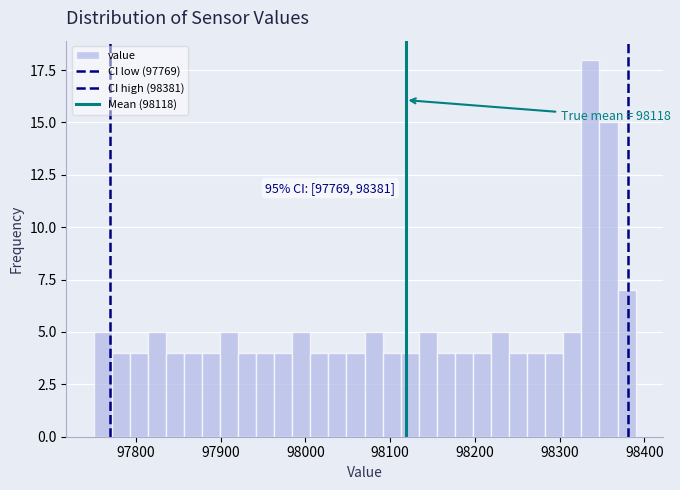

Read against the x-axis, roughly where is the centre of the tallest bar?

98340